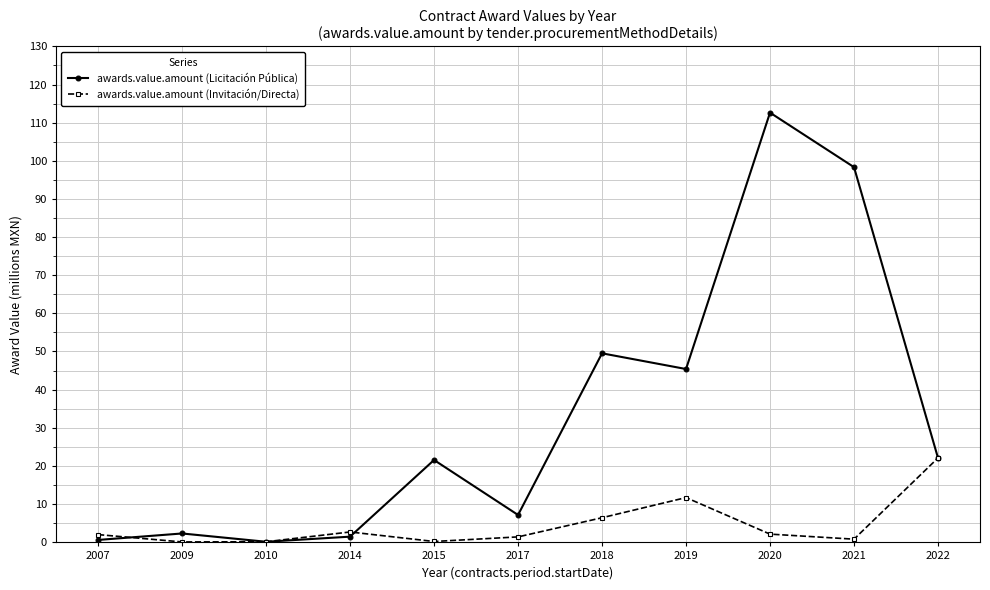

How many lines are shown in the chart?

2